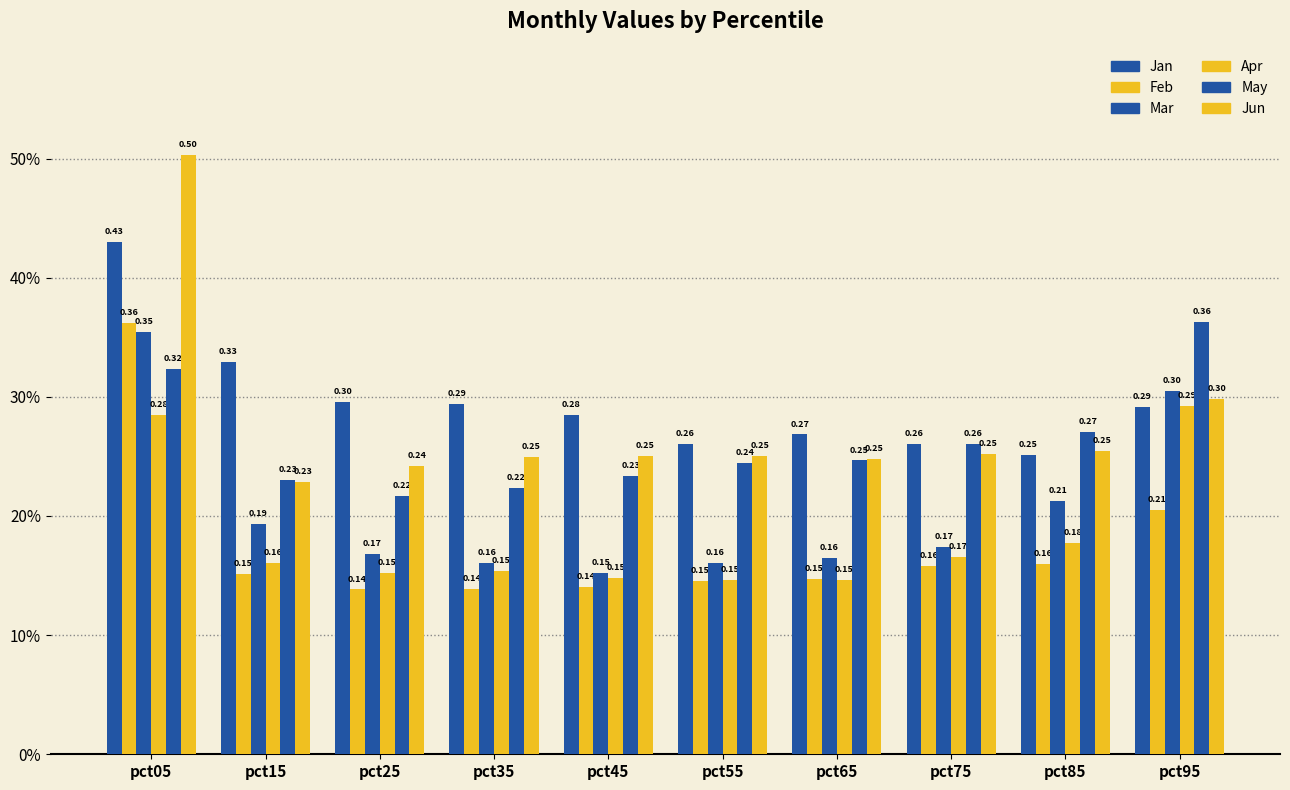

Does the chart contain any negative values?

No